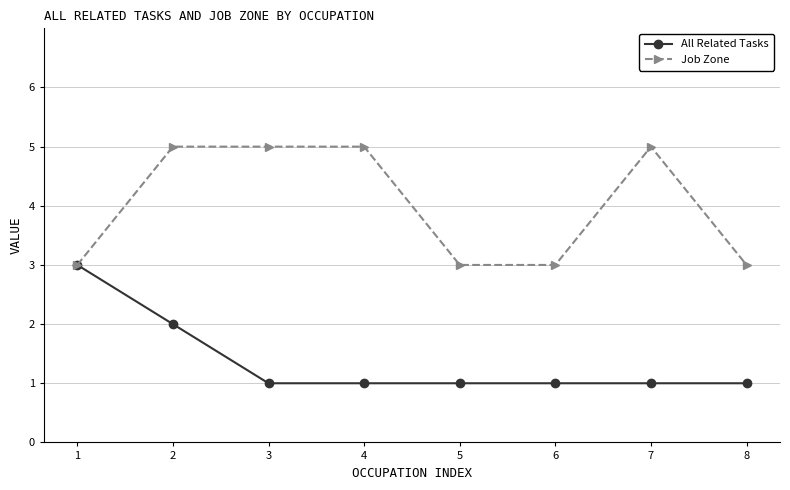

The All Related Tasks series shows 1 at 4. True or false?

True